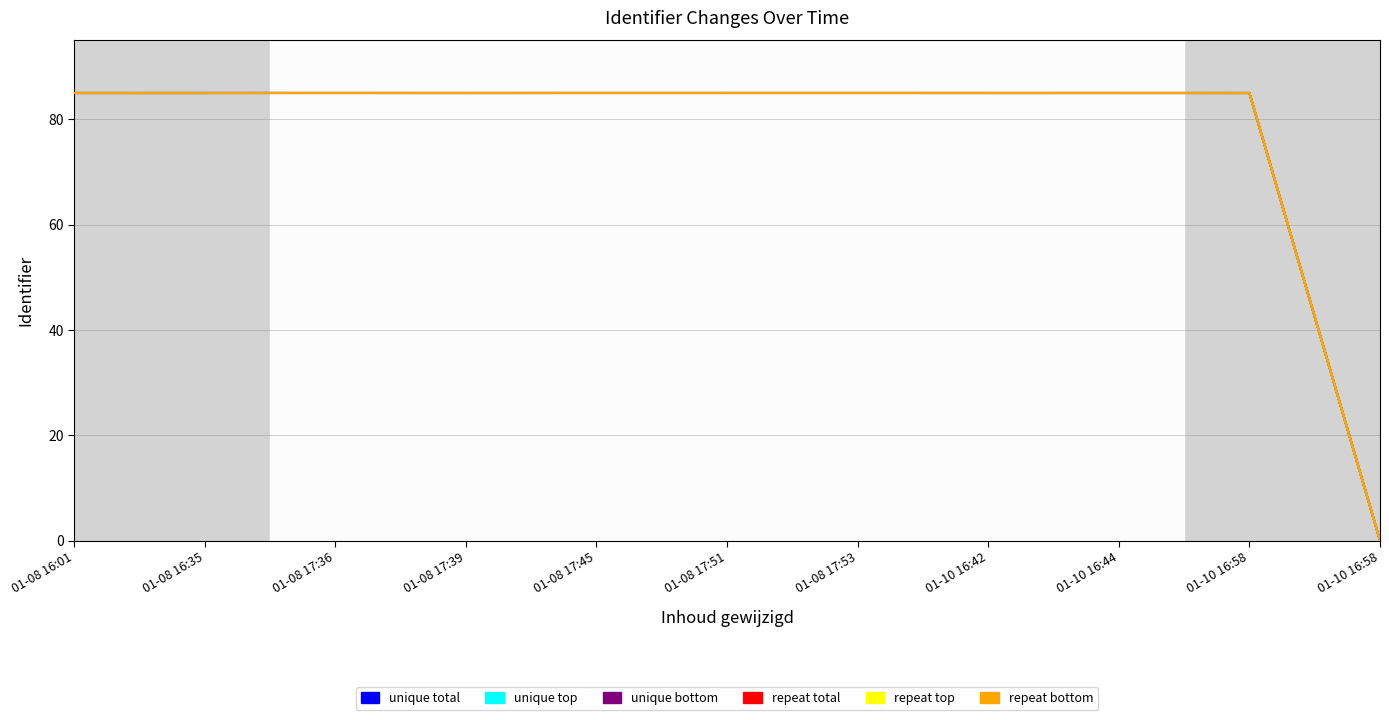

How many times do unique top and repeat total cross each other?

1